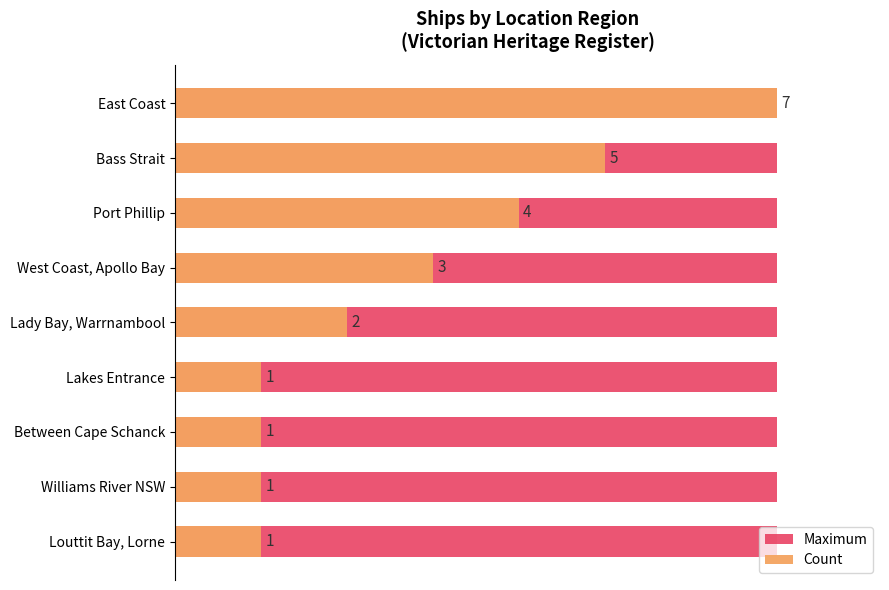

What is the sum of all Count values?

25.0